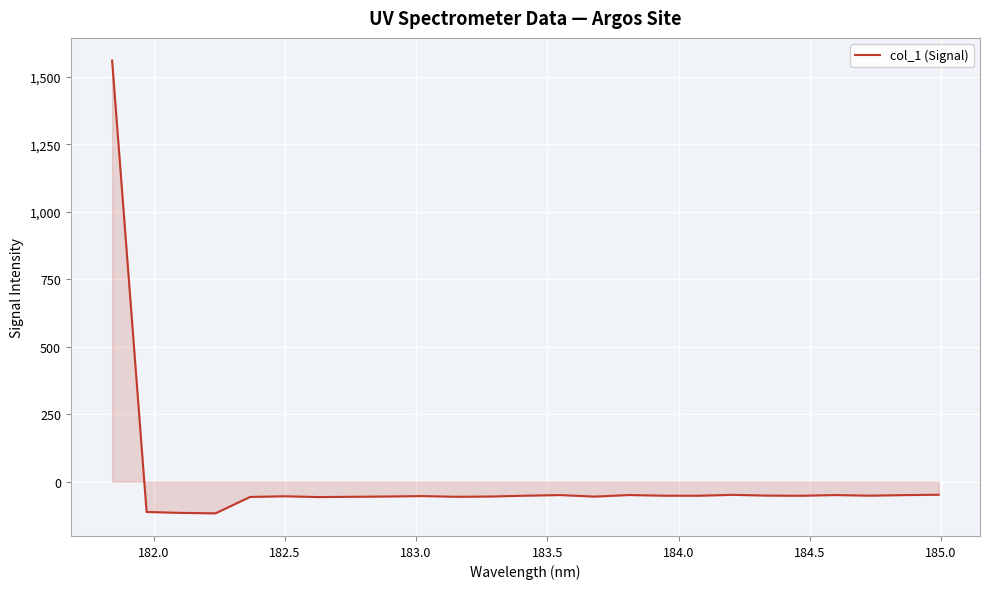

What is the maximum value shown in the chart?

1561.2